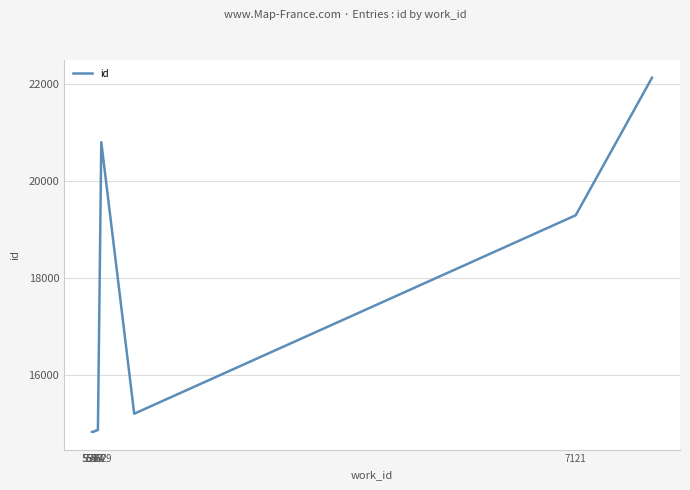

The chart shows a value of 5794 at 7121. True or false?

False